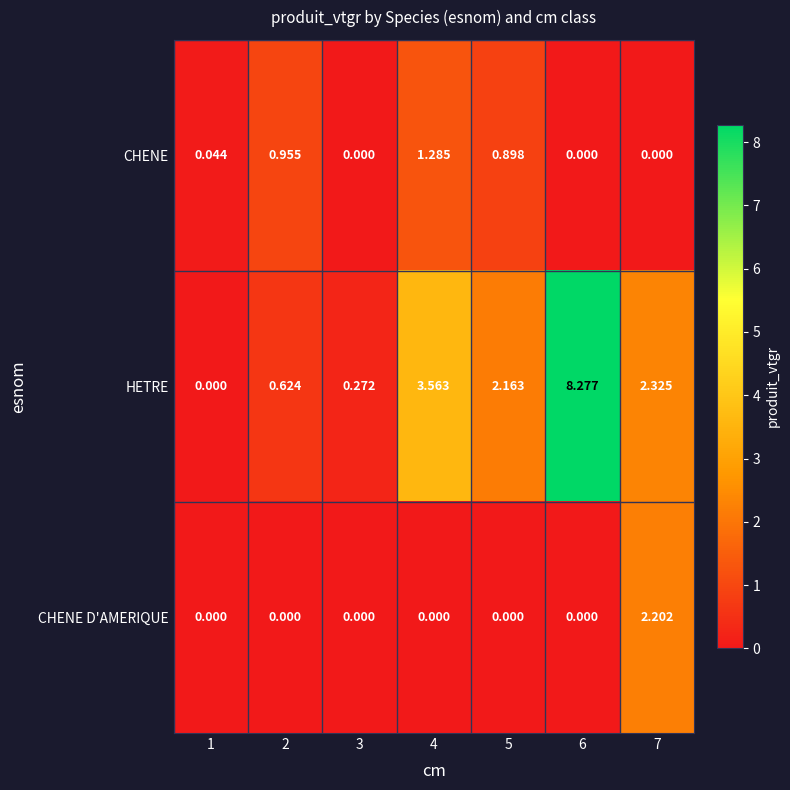

Between 3 and 4, which series saw the biggest shift?

HETRE